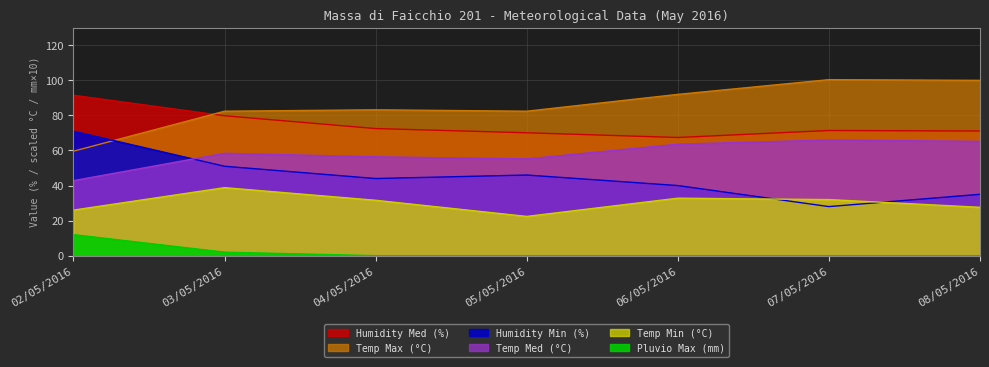

What is the sum of the Temp Med (°C) values at 04/05/2016 and 07/05/2016?

122.4